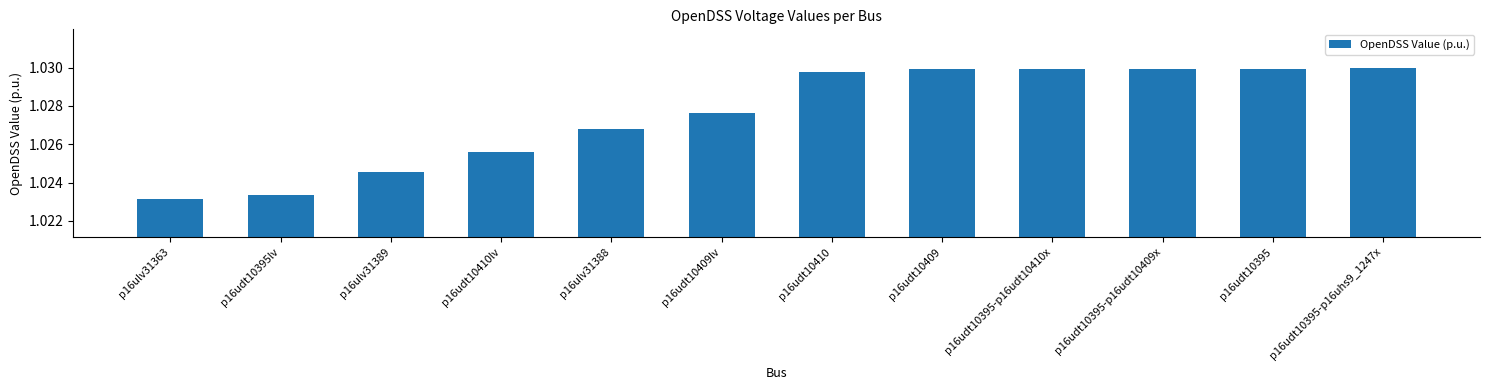

What is the label of the 3rd bar from the left?

p16ulv31389